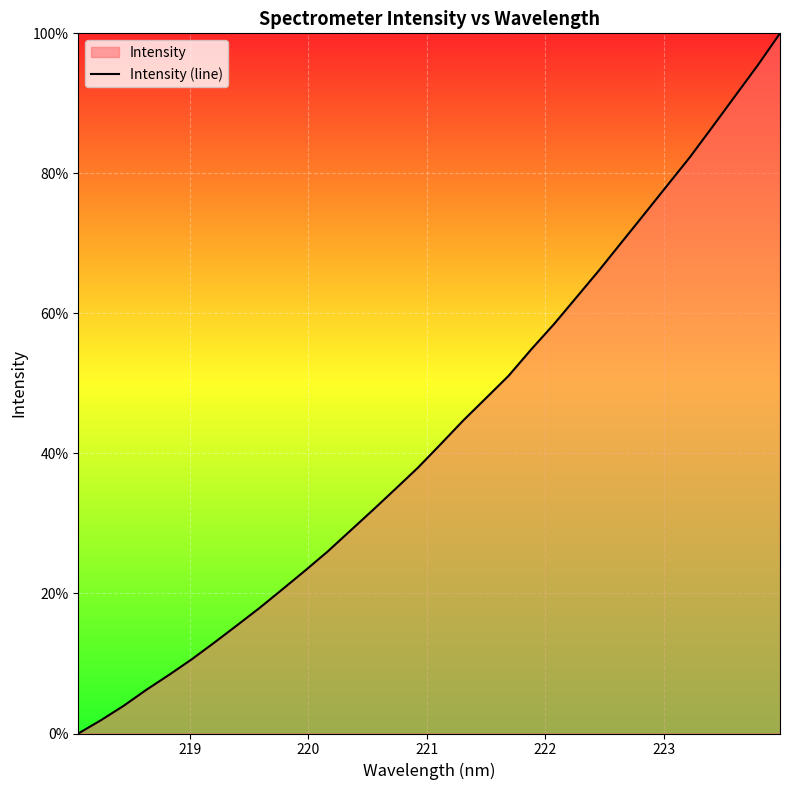

What is the greatest value displayed?

100.0